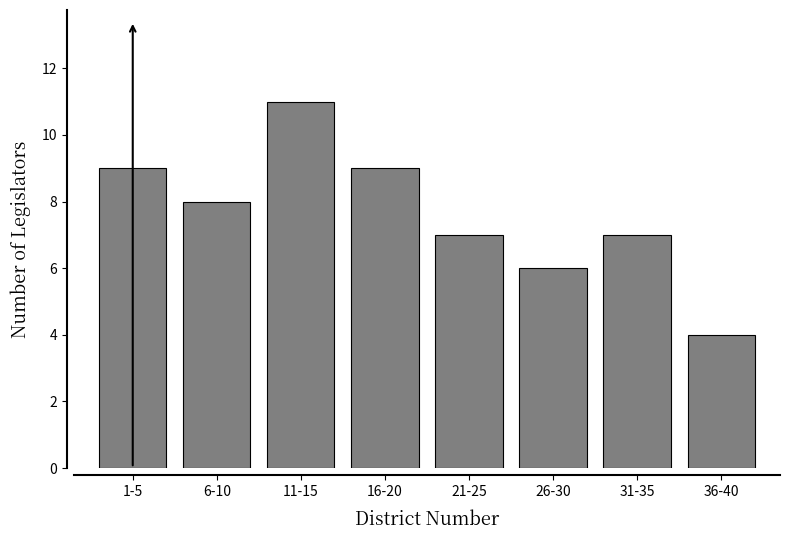

Reading left to right, list all the values displayed in this chart.

1-5=9	6-10=8	11-15=11	16-20=9	21-25=7	26-30=6	31-35=7	36-40=4